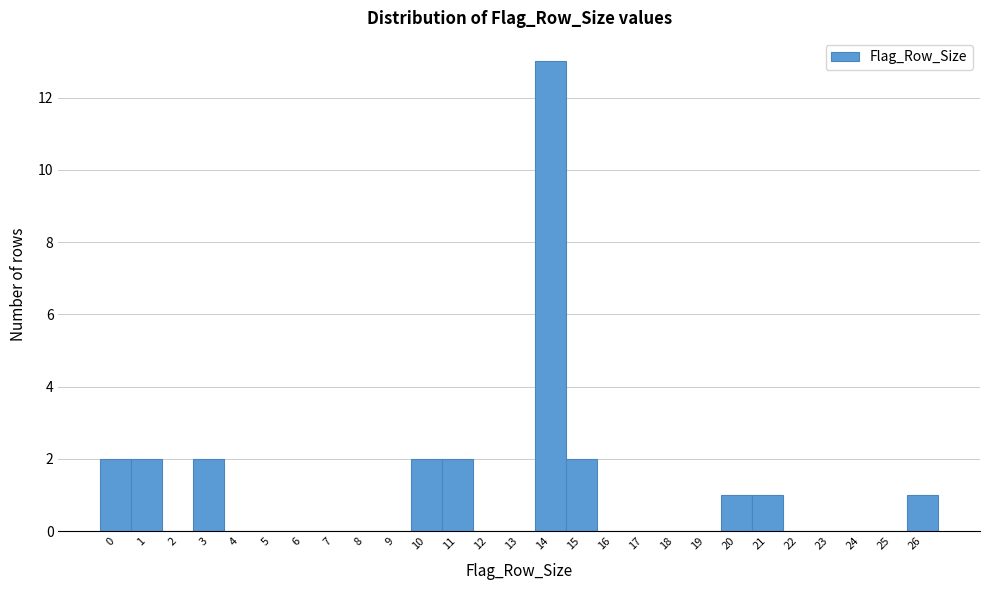

Reading left to right, transcribe this chart: for each bar, give the range it covers on the x-axis and its height. The values are not printed on the chart, so give them approximately, as read against the axis.

-0.5 to 0.5: 2
0.5 to 1.5: 2
1.5 to 2.5: 0
2.5 to 3.5: 2
3.5 to 4.5: 0
4.5 to 5.5: 0
5.5 to 6.5: 0
6.5 to 7.5: 0
7.5 to 8.5: 0
8.5 to 9.5: 0
9.5 to 10.5: 2
10.5 to 11.5: 2
11.5 to 12.5: 0
12.5 to 13.5: 0
13.5 to 14.5: 13
14.5 to 15.5: 2
15.5 to 16.5: 0
16.5 to 17.5: 0
17.5 to 18.5: 0
18.5 to 19.5: 0
19.5 to 20.5: 1
20.5 to 21.5: 1
21.5 to 22.5: 0
22.5 to 23.5: 0
23.5 to 24.5: 0
24.5 to 25.5: 0
25.5 to 26.5: 1